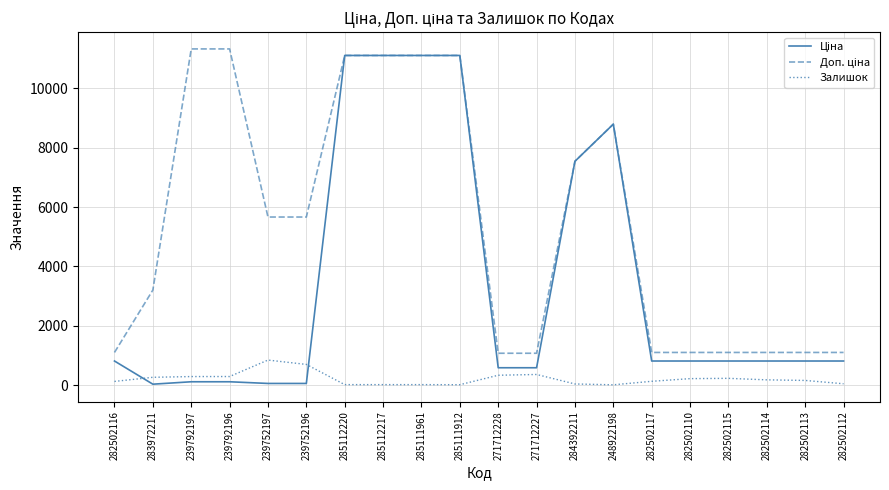

Is it true that Залишок equals 17.0 at 285112217?

True